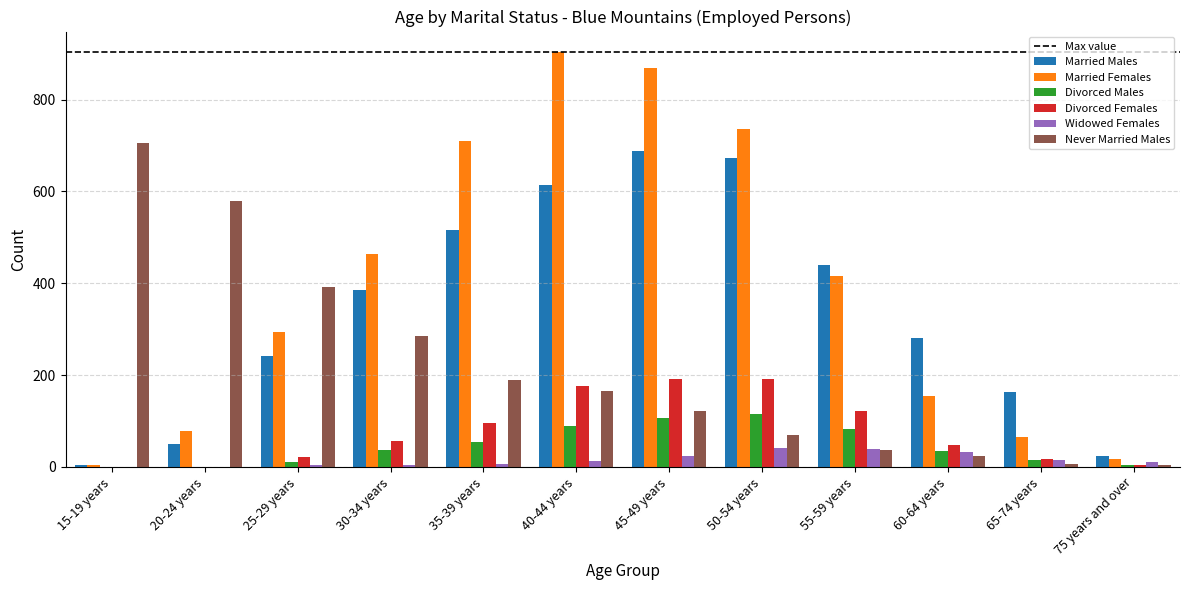

Between 25-29 years and 55-59 years, which series saw the biggest shift?

Never Married Males